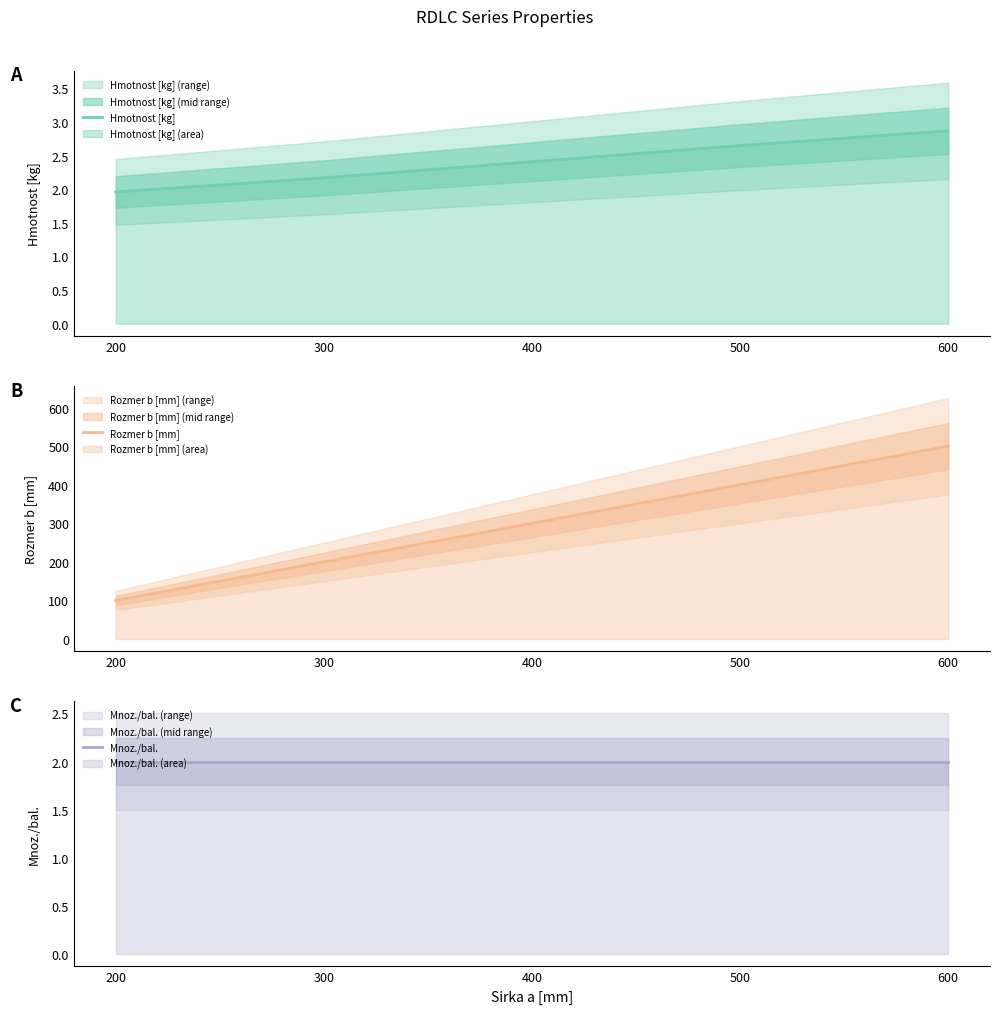

What is the average value of the Rozmer b [mm] series?

300.0